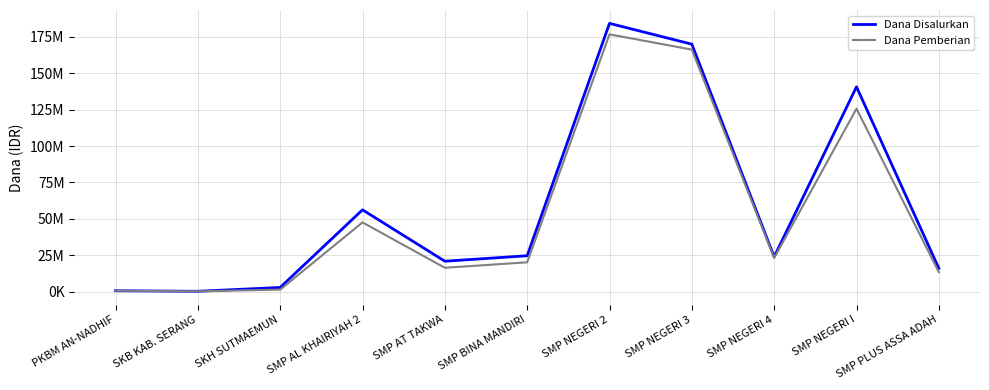

The Dana Disalurkan series shows 140625000 at SMP NEGERI I. True or false?

True